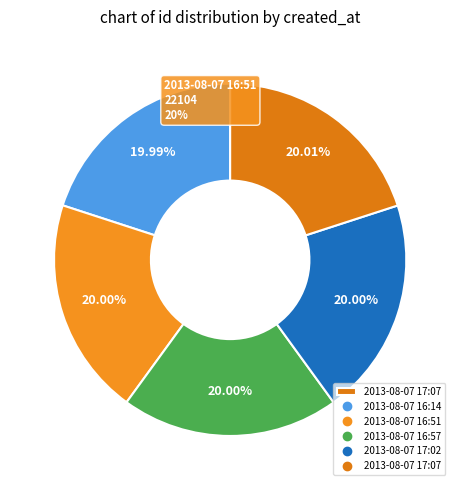

Which slice is the smallest?

2013-08-07 16:14